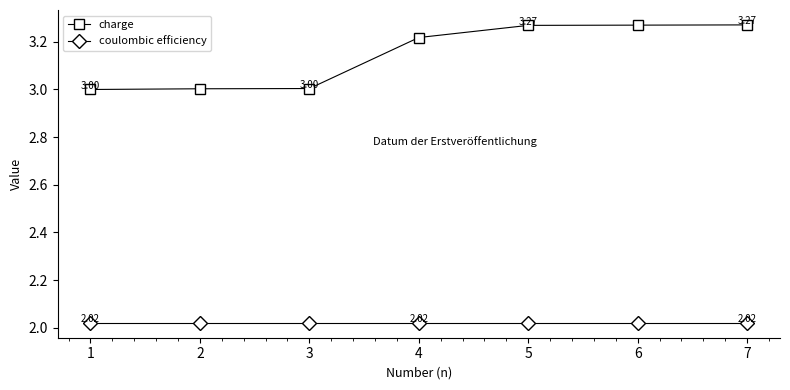

What is the spread (max minus min) of values at 2?

1.0